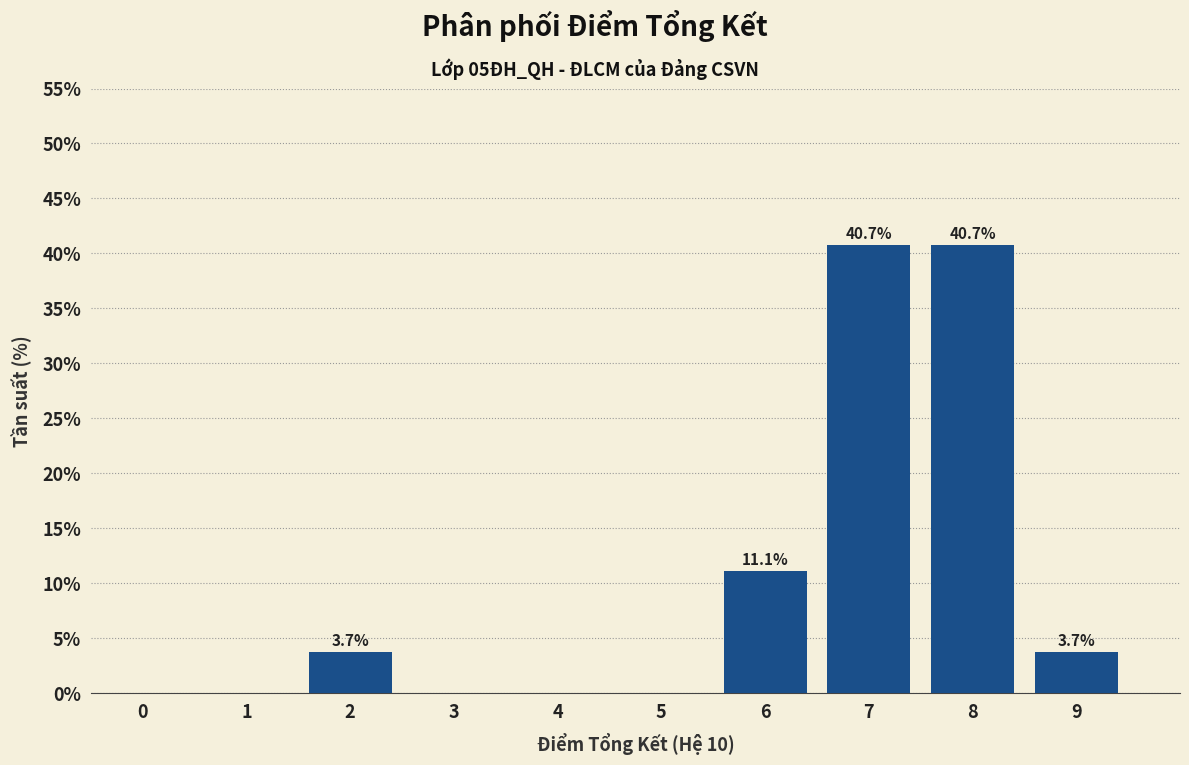

Reading left to right, extract all data points from this chart.

0=0.0	1=0.0	2=3.7	3=0.0	4=0.0	5=0.0	6=11.1	7=40.7	8=40.7	9=3.7